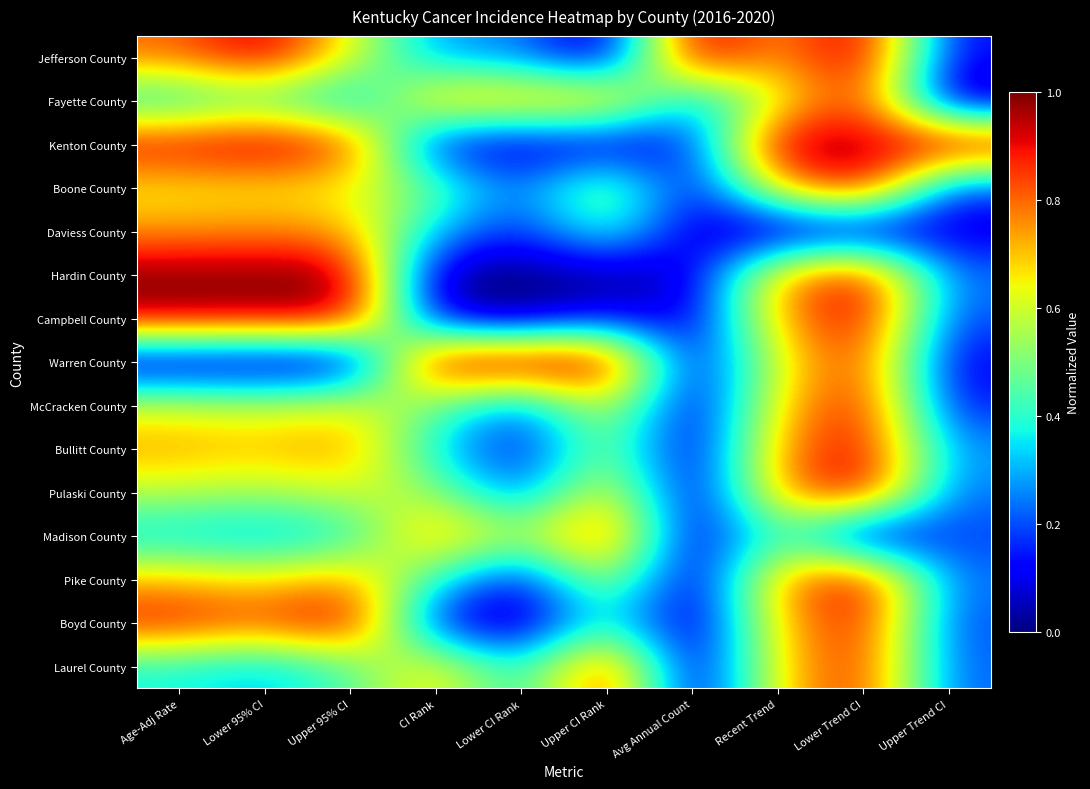

Reading right to left, extract all data points from this chart.

Jefferson County: Upper Trend CI=0.1	Lower Trend CI=1.0	Recent Trend=0.7	Avg Annual Count=1.0	Upper CI Rank=0.0	Lower CI Rank=0.3	CI Rank=0.3	Upper 95% CI=0.6	Lower 95% CI=1.0	Age-Adj Rate=0.8
Fayette County: Upper Trend CI=0.0	Lower Trend CI=0.9	Recent Trend=0.6	Avg Annual Count=0.3	Upper CI Rank=0.8	Lower CI Rank=0.7	CI Rank=0.8	Upper 95% CI=0.3	Lower 95% CI=0.4	Age-Adj Rate=0.3
Kenton County: Upper Trend CI=1.0	Lower Trend CI=0.9	Recent Trend=1.0	Avg Annual Count=0.1	Upper CI Rank=0.1	Lower CI Rank=0.1	CI Rank=0.1	Upper 95% CI=0.9	Lower 95% CI=1.0	Age-Adj Rate=0.9
Boone County: Upper Trend CI=0.2	Lower Trend CI=1.0	Recent Trend=0.7	Avg Annual Count=0.1	Upper CI Rank=0.6	Lower CI Rank=0.2	CI Rank=0.5	Upper 95% CI=0.6	Lower 95% CI=0.7	Age-Adj Rate=0.6
Daviess County: Upper Trend CI=0.1	Lower Trend CI=0.0	Recent Trend=0.0	Avg Annual Count=0.1	Upper CI Rank=0.4	Lower CI Rank=0.1	CI Rank=0.3	Upper 95% CI=0.7	Lower 95% CI=0.8	Age-Adj Rate=0.7
Hardin County: Upper Trend CI=0.2	Lower Trend CI=0.9	Recent Trend=0.7	Avg Annual Count=0.1	Upper CI Rank=0.0	Lower CI Rank=0.0	CI Rank=0.0	Upper 95% CI=1.0	Lower 95% CI=1.0	Age-Adj Rate=1.0
Campbell County: Upper Trend CI=0.2	Lower Trend CI=1.0	Recent Trend=0.7	Avg Annual Count=0.1	Upper CI Rank=0.1	Lower CI Rank=0.0	CI Rank=0.1	Upper 95% CI=1.0	Lower 95% CI=1.0	Age-Adj Rate=1.0
Warren County: Upper Trend CI=0.1	Lower Trend CI=0.9	Recent Trend=0.6	Avg Annual Count=0.0	Upper CI Rank=1.0	Lower CI Rank=1.0	CI Rank=1.0	Upper 95% CI=0.0	Lower 95% CI=0.0	Age-Adj Rate=0.0
McCracken County: Upper Trend CI=0.1	Lower Trend CI=0.9	Recent Trend=0.7	Avg Annual Count=0.0	Upper CI Rank=0.7	Lower CI Rank=0.2	CI Rank=0.5	Upper 95% CI=0.6	Lower 95% CI=0.6	Age-Adj Rate=0.6
Bullitt County: Upper Trend CI=0.3	Lower Trend CI=0.9	Recent Trend=0.7	Avg Annual Count=0.0	Upper CI Rank=0.6	Lower CI Rank=0.1	CI Rank=0.3	Upper 95% CI=0.8	Lower 95% CI=0.7	Age-Adj Rate=0.7
Pulaski County: Upper Trend CI=0.2	Lower Trend CI=1.0	Recent Trend=0.7	Avg Annual Count=0.0	Upper CI Rank=0.7	Lower CI Rank=0.2	CI Rank=0.5	Upper 95% CI=0.6	Lower 95% CI=0.5	Age-Adj Rate=0.6
Madison County: Upper Trend CI=0.2	Lower Trend CI=0.0	Recent Trend=0.5	Avg Annual Count=0.0	Upper CI Rank=0.9	Lower CI Rank=0.5	CI Rank=0.8	Upper 95% CI=0.4	Lower 95% CI=0.3	Age-Adj Rate=0.3
Pike County: Upper Trend CI=0.2	Lower Trend CI=1.0	Recent Trend=0.7	Avg Annual Count=0.0	Upper CI Rank=0.6	Lower CI Rank=0.1	CI Rank=0.4	Upper 95% CI=0.8	Lower 95% CI=0.7	Age-Adj Rate=0.7
Boyd County: Upper Trend CI=0.2	Lower Trend CI=0.9	Recent Trend=0.7	Avg Annual Count=0.0	Upper CI Rank=0.4	Lower CI Rank=0.0	CI Rank=0.1	Upper 95% CI=1.0	Lower 95% CI=0.8	Age-Adj Rate=0.9
Laurel County: Upper Trend CI=0.2	Lower Trend CI=0.9	Recent Trend=0.7	Avg Annual Count=0.0	Upper CI Rank=0.9	Lower CI Rank=0.3	CI Rank=0.7	Upper 95% CI=0.4	Lower 95% CI=0.3	Age-Adj Rate=0.4